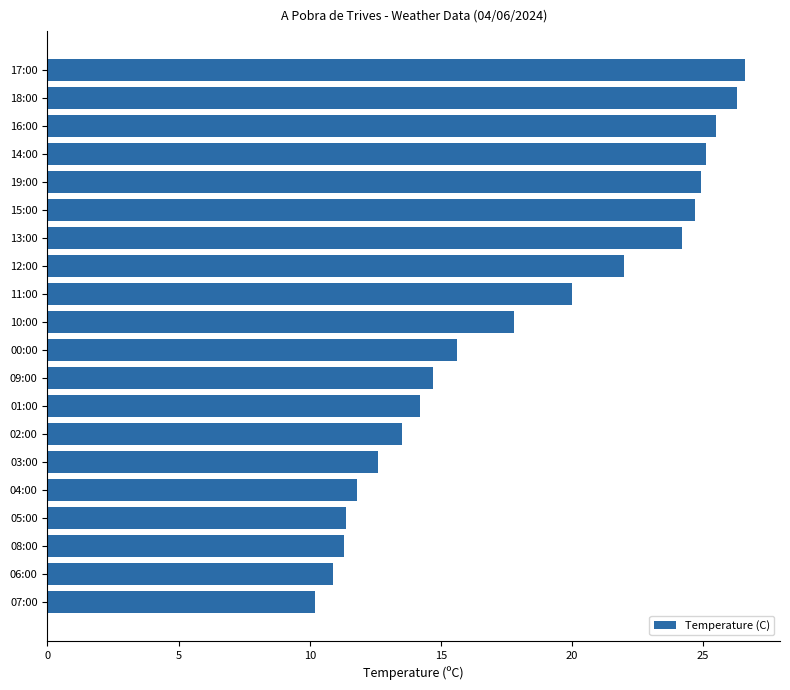

What is the average value?

18.2